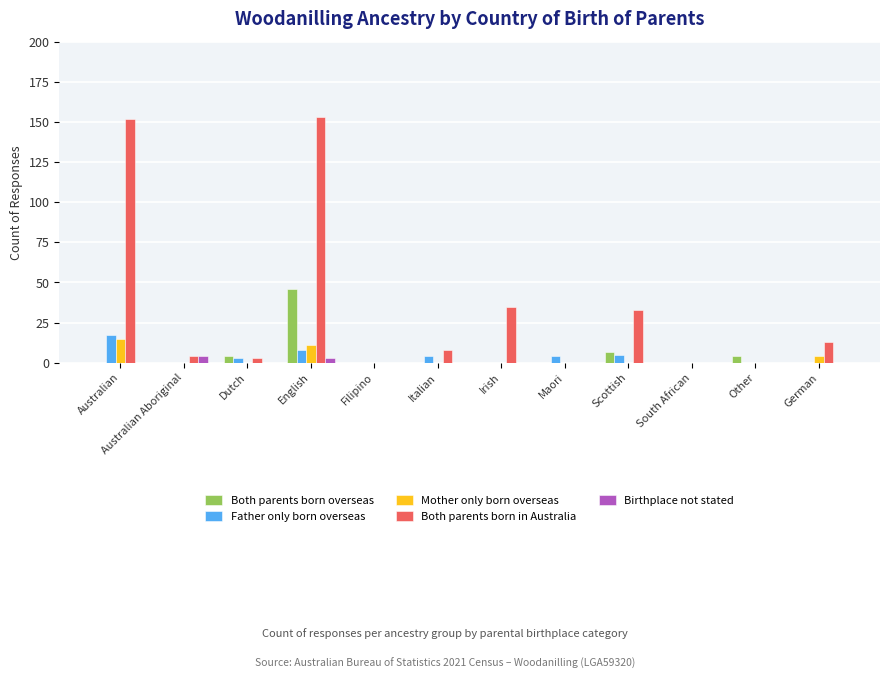

The Father only born overseas series shows 4 at Maori. True or false?

True